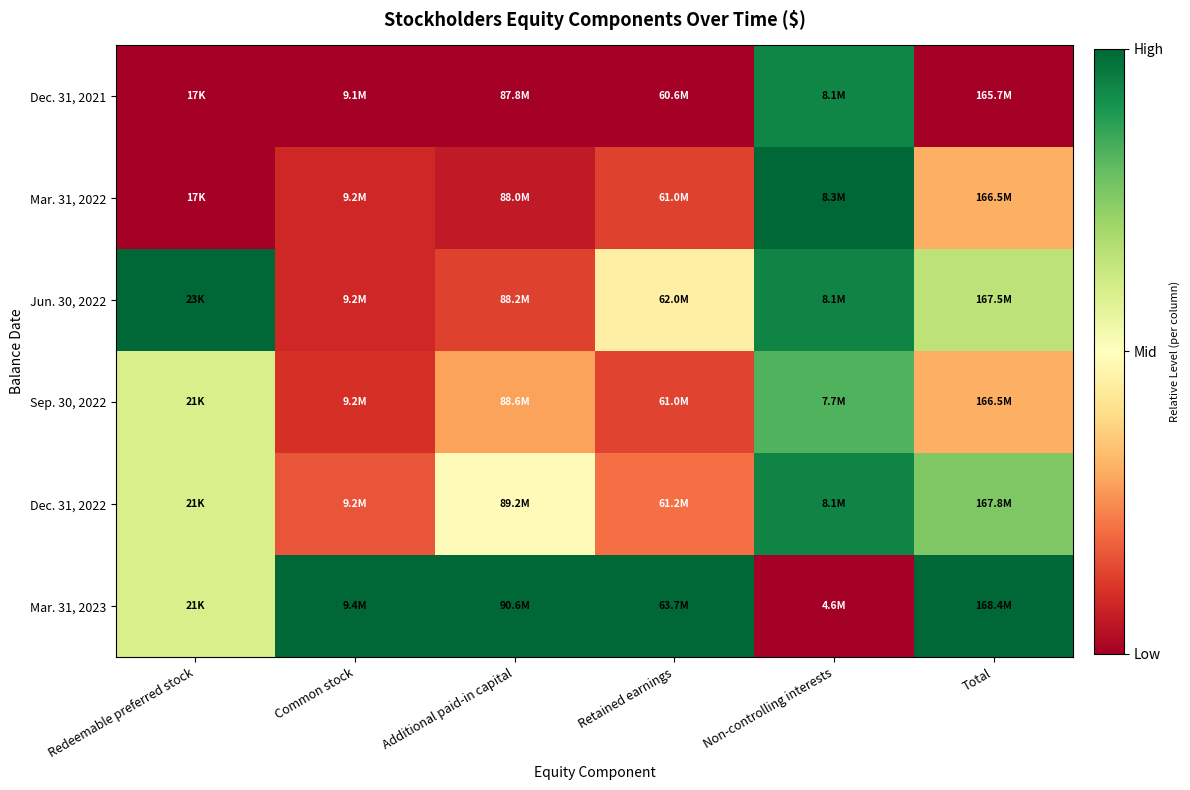

Reading left to right, transcribe all the data shown in this chart.

Dec. 31, 2021: Redeemable preferred stock=0.0	Common stock=0.0	Additional paid-in capital=0.0	Retained earnings=0.0	Non-controlling interests=0.9	Total=0.0
Mar. 31, 2022: Redeemable preferred stock=0.0	Common stock=0.1	Additional paid-in capital=0.1	Retained earnings=0.1	Non-controlling interests=1.0	Total=0.3
Jun. 30, 2022: Redeemable preferred stock=1.0	Common stock=0.1	Additional paid-in capital=0.1	Retained earnings=0.4	Non-controlling interests=0.9	Total=0.7
Sep. 30, 2022: Redeemable preferred stock=0.6	Common stock=0.1	Additional paid-in capital=0.3	Retained earnings=0.1	Non-controlling interests=0.8	Total=0.3
Dec. 31, 2022: Redeemable preferred stock=0.6	Common stock=0.2	Additional paid-in capital=0.5	Retained earnings=0.2	Non-controlling interests=0.9	Total=0.8
Mar. 31, 2023: Redeemable preferred stock=0.6	Common stock=1.0	Additional paid-in capital=1.0	Retained earnings=1.0	Non-controlling interests=0.0	Total=1.0